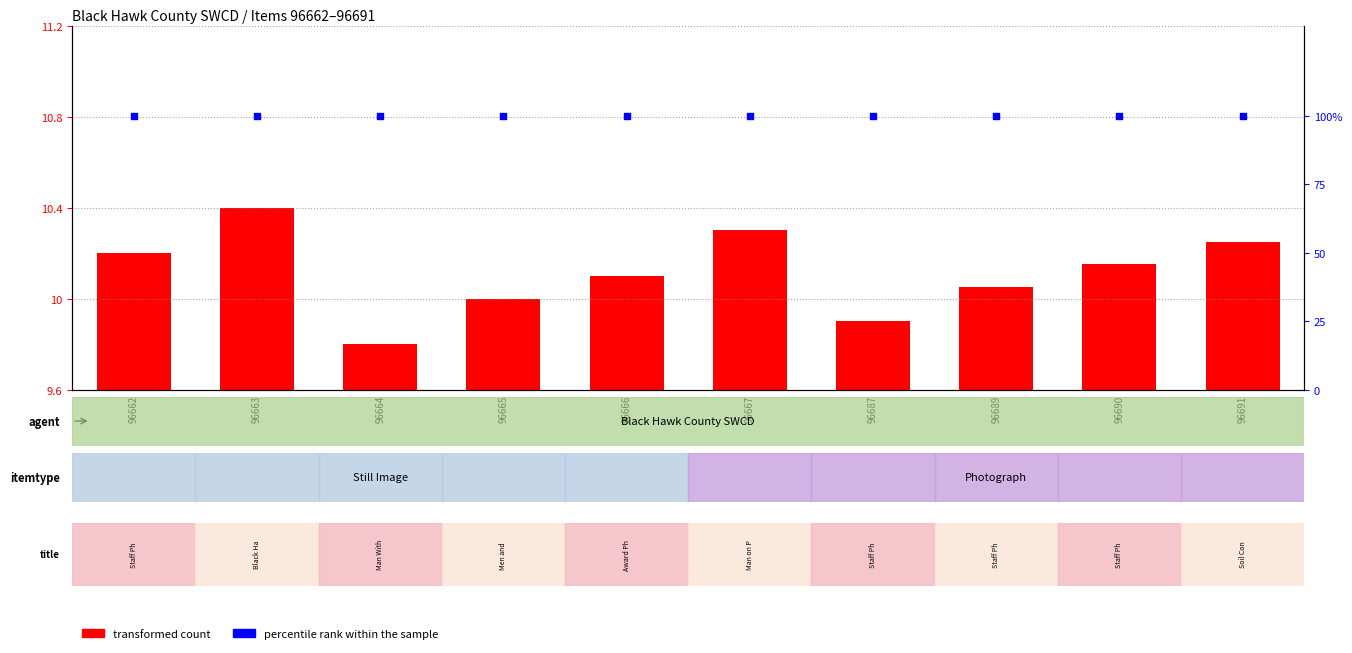

Which series reaches the maximum Y coordinate?

percentile rank within the sample